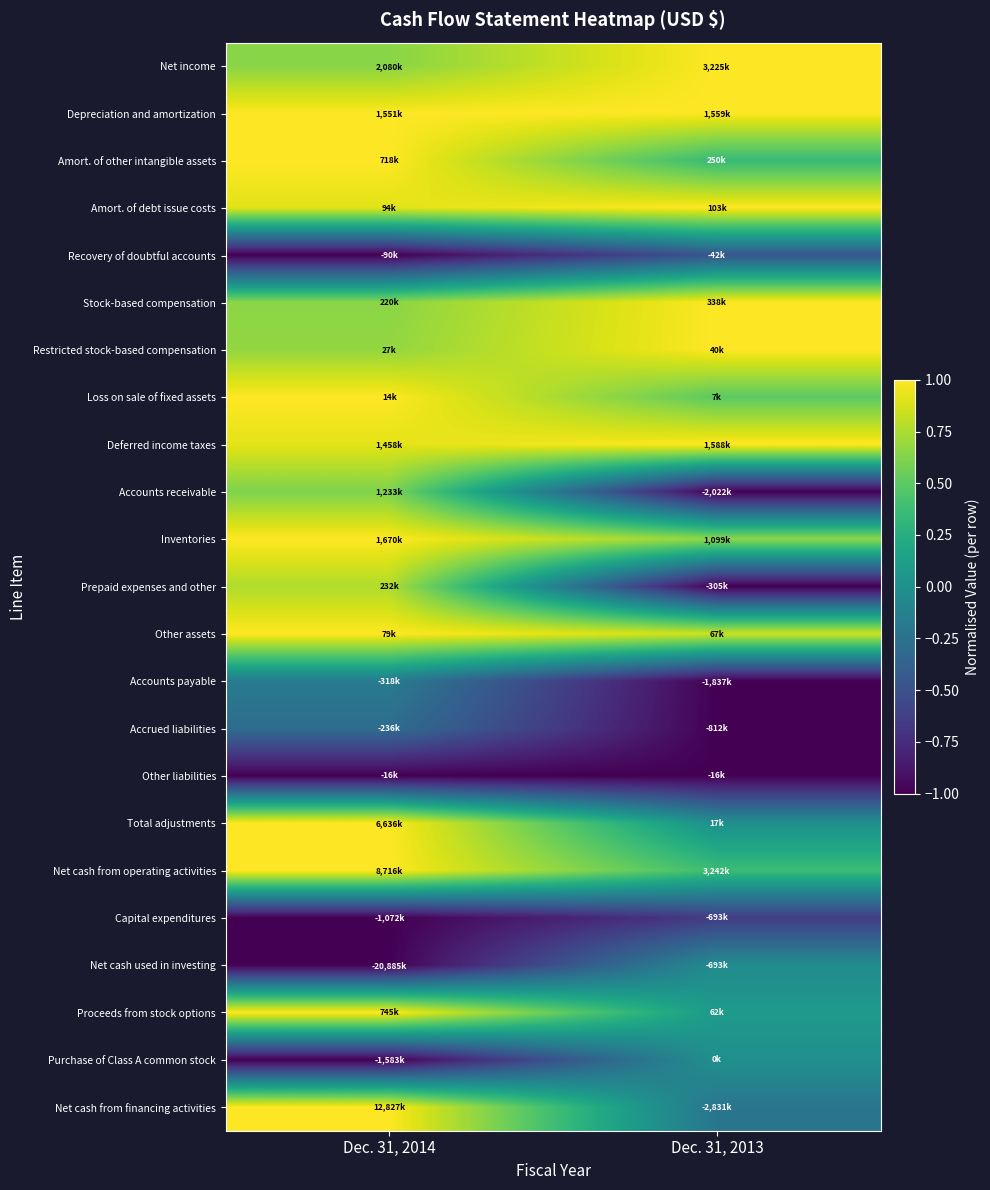

Reading right to left, extract all data points from this chart.

Net income: Dec. 31, 2013=1.0	Dec. 31, 2014=0.6
Depreciation and amortization: Dec. 31, 2013=1.0	Dec. 31, 2014=1.0
Amort. of other intangible assets: Dec. 31, 2013=0.3	Dec. 31, 2014=1.0
Amort. of debt issue costs: Dec. 31, 2013=1.0	Dec. 31, 2014=0.9
Recovery of doubtful accounts: Dec. 31, 2013=-0.5	Dec. 31, 2014=-1.0
Stock-based compensation: Dec. 31, 2013=1.0	Dec. 31, 2014=0.7
Restricted stock-based compensation: Dec. 31, 2013=1.0	Dec. 31, 2014=0.7
Loss on sale of fixed assets: Dec. 31, 2013=0.5	Dec. 31, 2014=1.0
Deferred income taxes: Dec. 31, 2013=1.0	Dec. 31, 2014=0.9
Accounts receivable: Dec. 31, 2013=-1.0	Dec. 31, 2014=0.6
Inventories: Dec. 31, 2013=0.7	Dec. 31, 2014=1.0
Prepaid expenses and other: Dec. 31, 2013=-1.0	Dec. 31, 2014=0.8
Other assets: Dec. 31, 2013=0.8	Dec. 31, 2014=1.0
Accounts payable: Dec. 31, 2013=-1.0	Dec. 31, 2014=-0.2
Accrued liabilities: Dec. 31, 2013=-1.0	Dec. 31, 2014=-0.3
Other liabilities: Dec. 31, 2013=-1.0	Dec. 31, 2014=-1.0
Total adjustments: Dec. 31, 2013=0.0	Dec. 31, 2014=1.0
Net cash from operating activities: Dec. 31, 2013=0.4	Dec. 31, 2014=1.0
Capital expenditures: Dec. 31, 2013=-0.6	Dec. 31, 2014=-1.0
Net cash used in investing: Dec. 31, 2013=-0.0	Dec. 31, 2014=-1.0
Proceeds from stock options: Dec. 31, 2013=0.1	Dec. 31, 2014=1.0
Purchase of Class A common stock: Dec. 31, 2013=0.0	Dec. 31, 2014=-1.0
Net cash from financing activities: Dec. 31, 2013=-0.2	Dec. 31, 2014=1.0